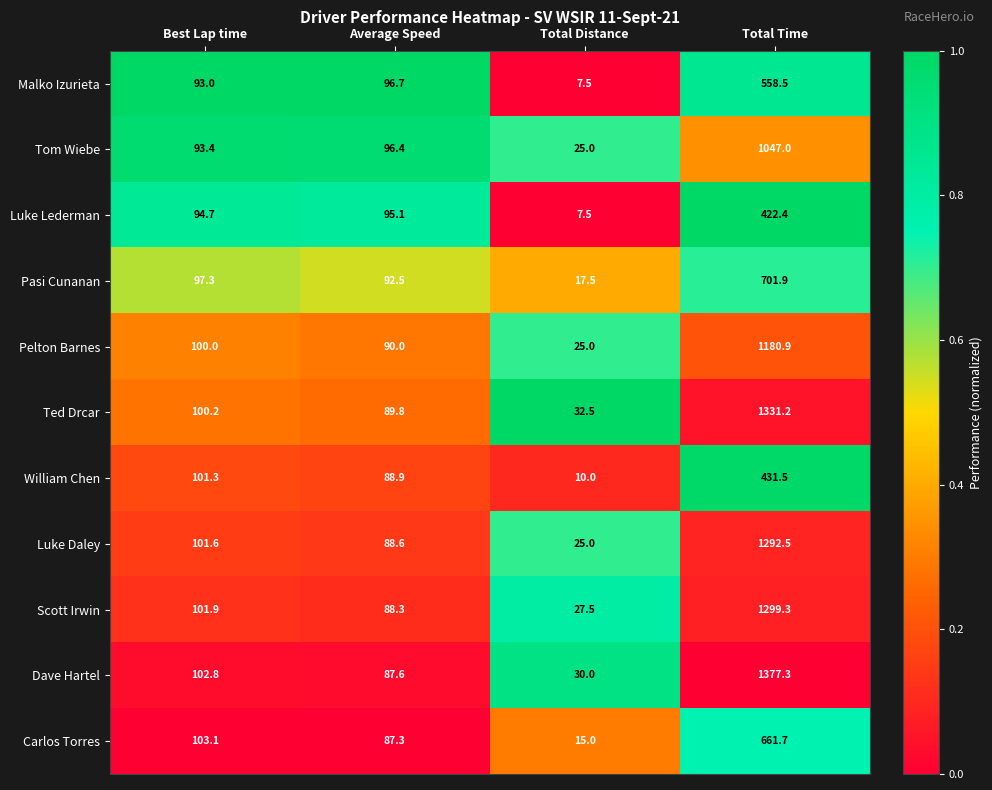

Between Best Lap time and Total Time, which series saw the biggest shift?

Dave Hartel